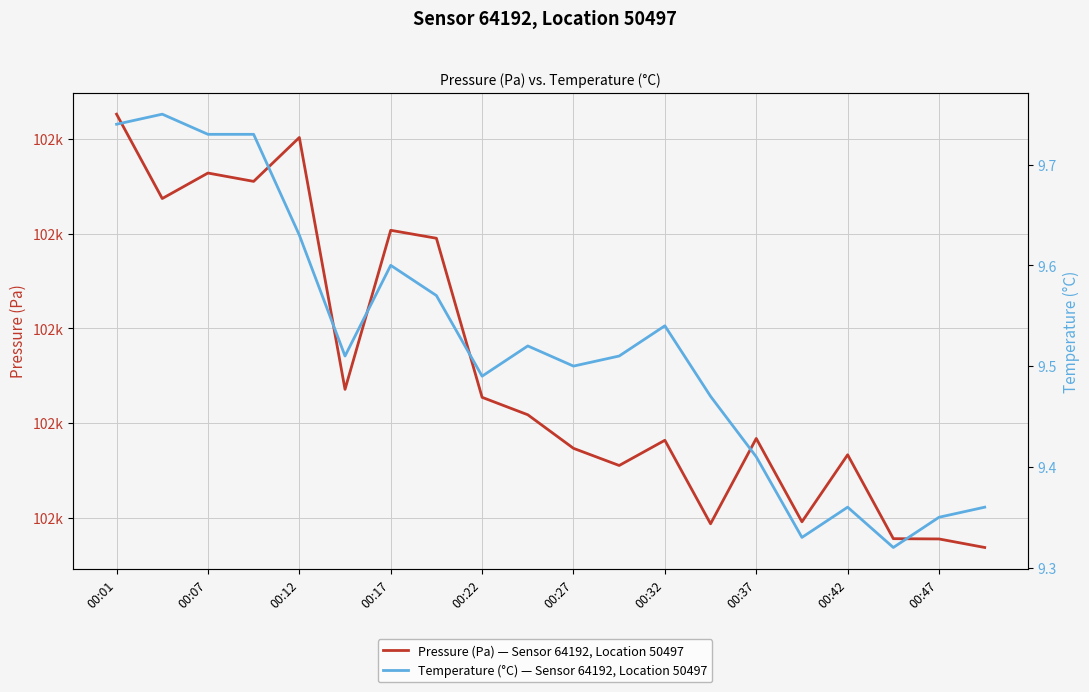

Between 15 and 16, which series saw the biggest shift?

Pressure (Pa) — Sensor 64192, Location 50497